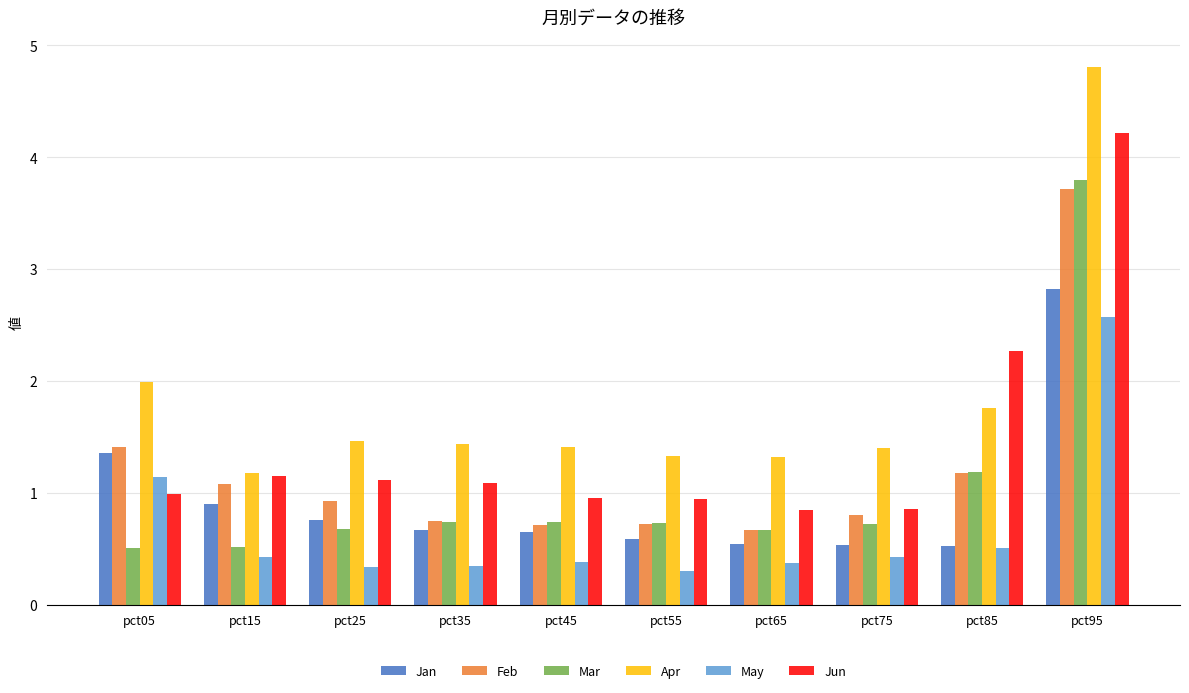

Is the value of Jan at pct65 greater than the value of Apr at pct25?

No